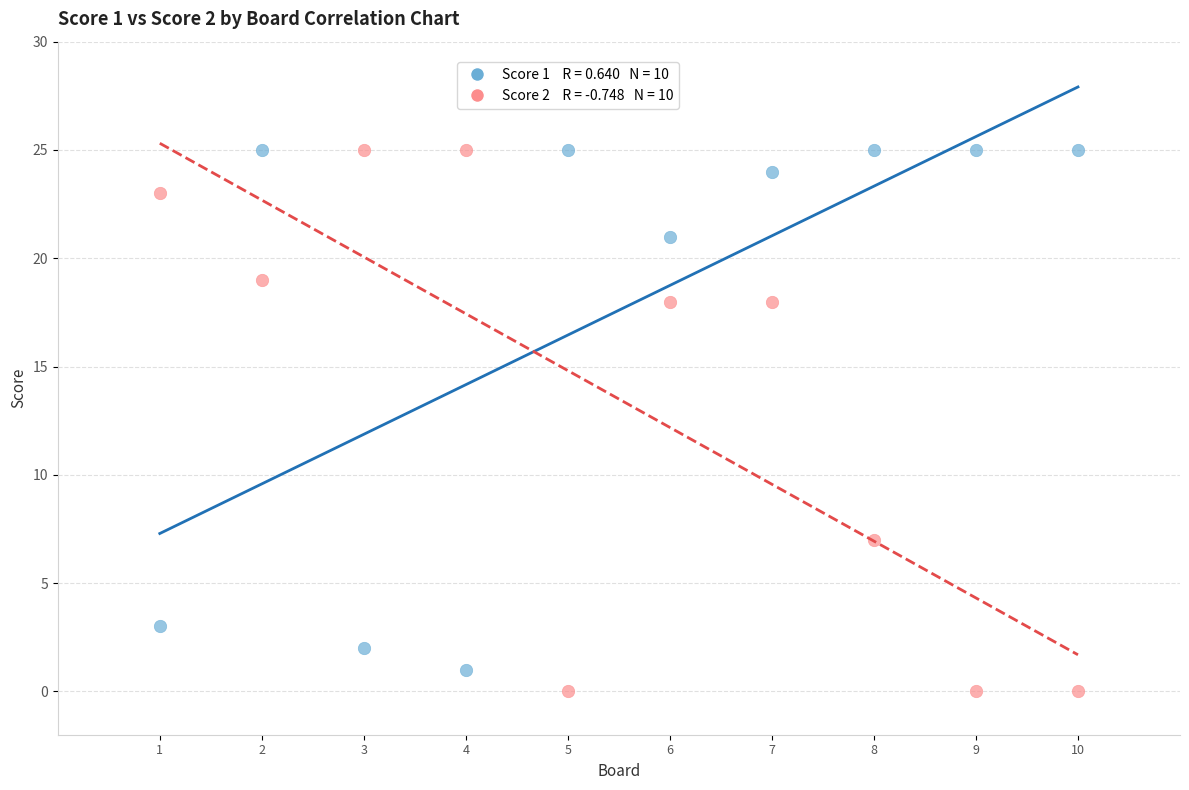

Across all data points, what is the range of Y values (max minus min)?

25